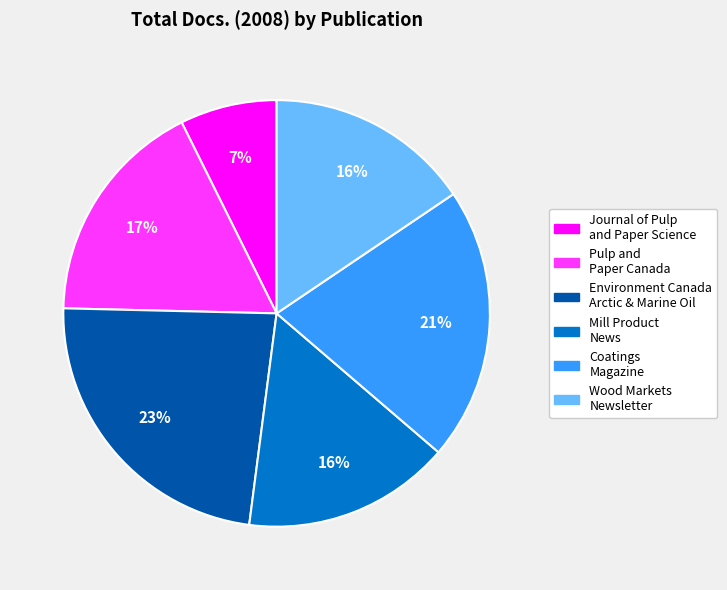

To the nearest percent, what is the difference between the largest and smallest slice percentages?

16%